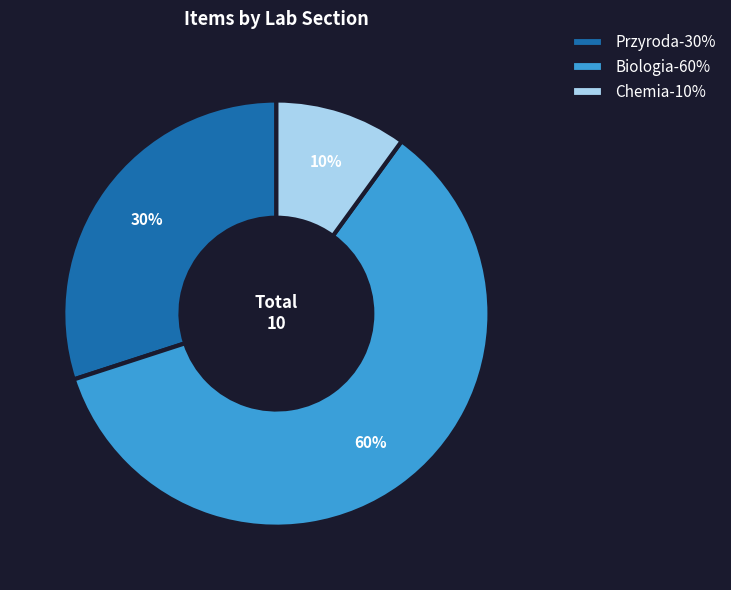

The Przyroda slice represents 30% of the pie. True or false?

True